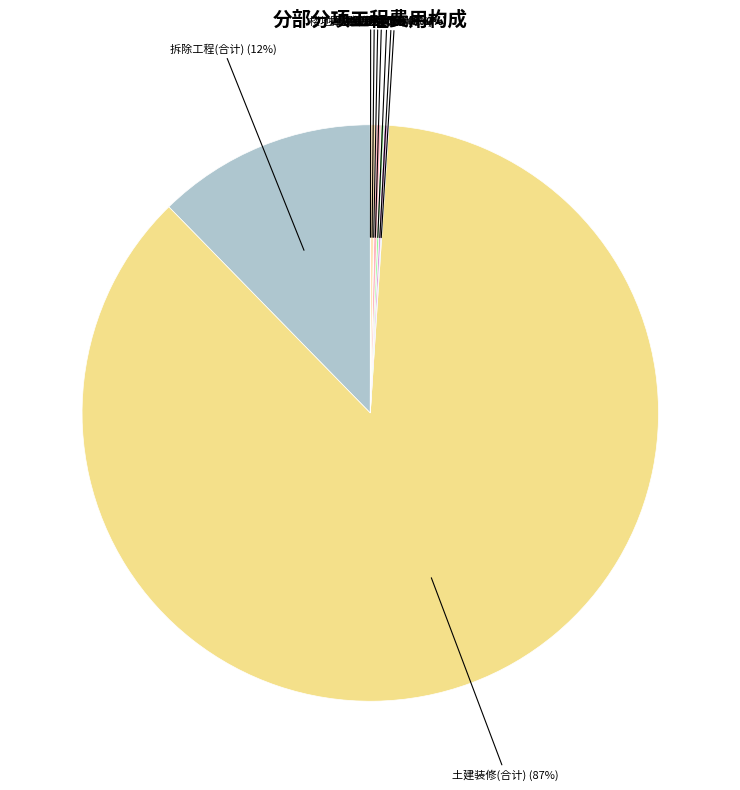

What is the majority slice?

土建装修(合计)